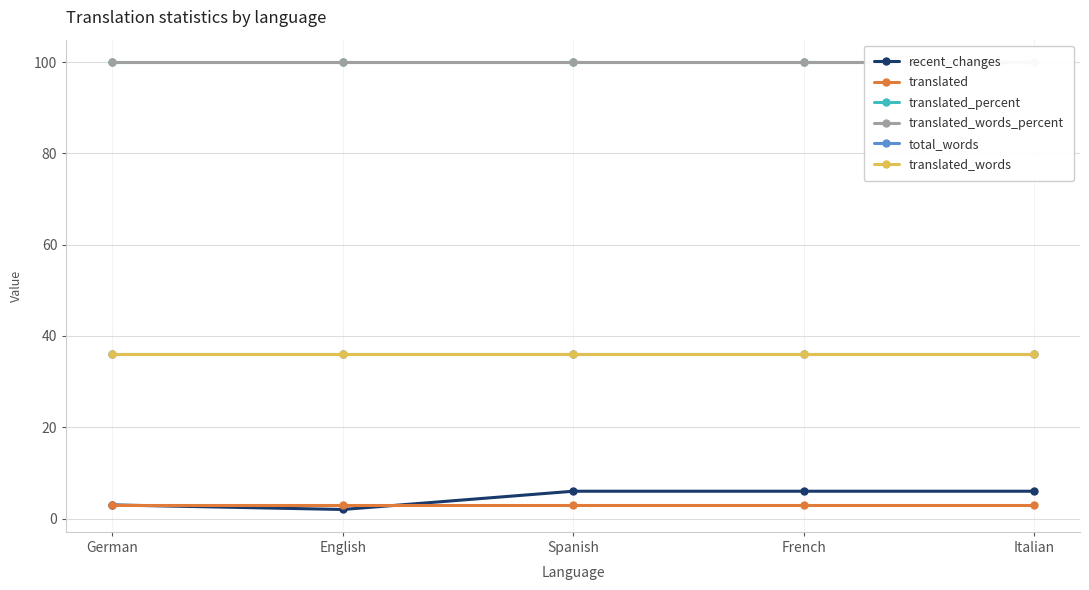

Which category has the highest value in the total_words series?

German